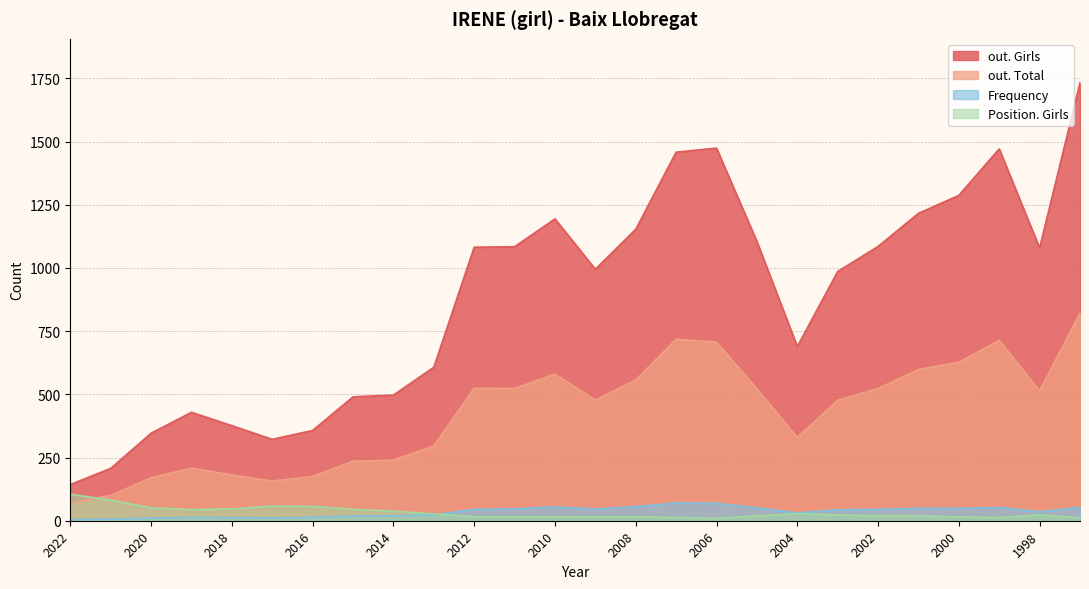

The out. Total series shows 275 at 2007. True or false?

False